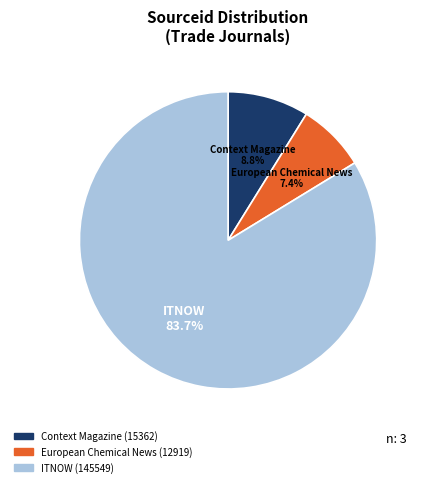

Is there any slice that represents more than half of the pie?

Yes